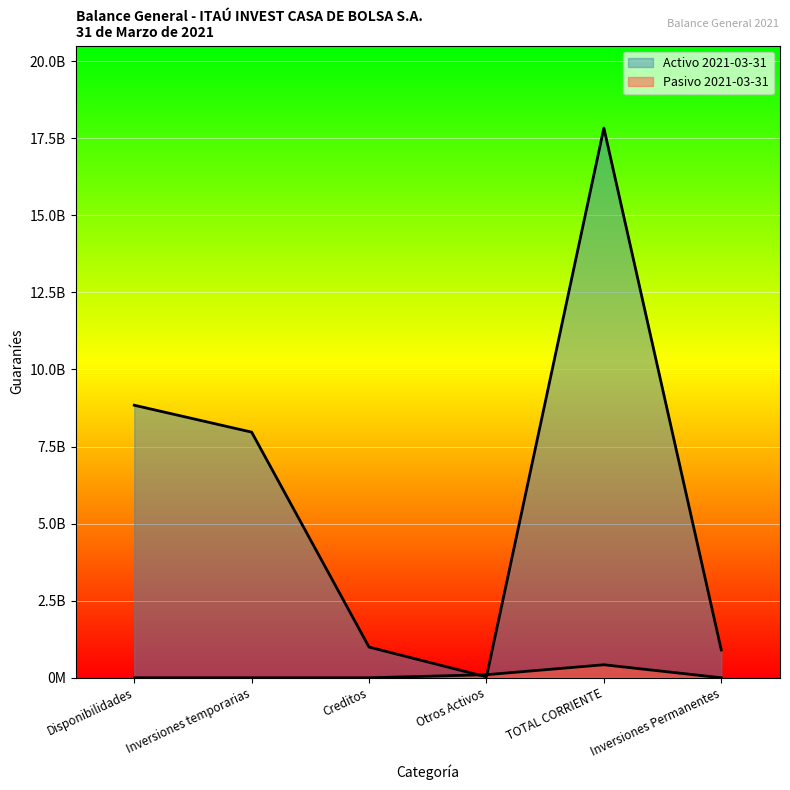

What is the label of the 5th point from the right?

Inversiones temporarias